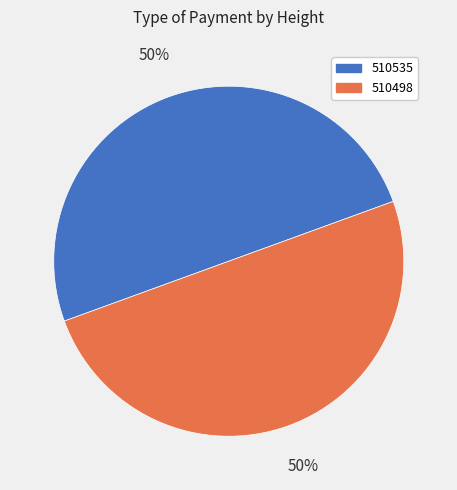

How many segments does this pie chart have?

2